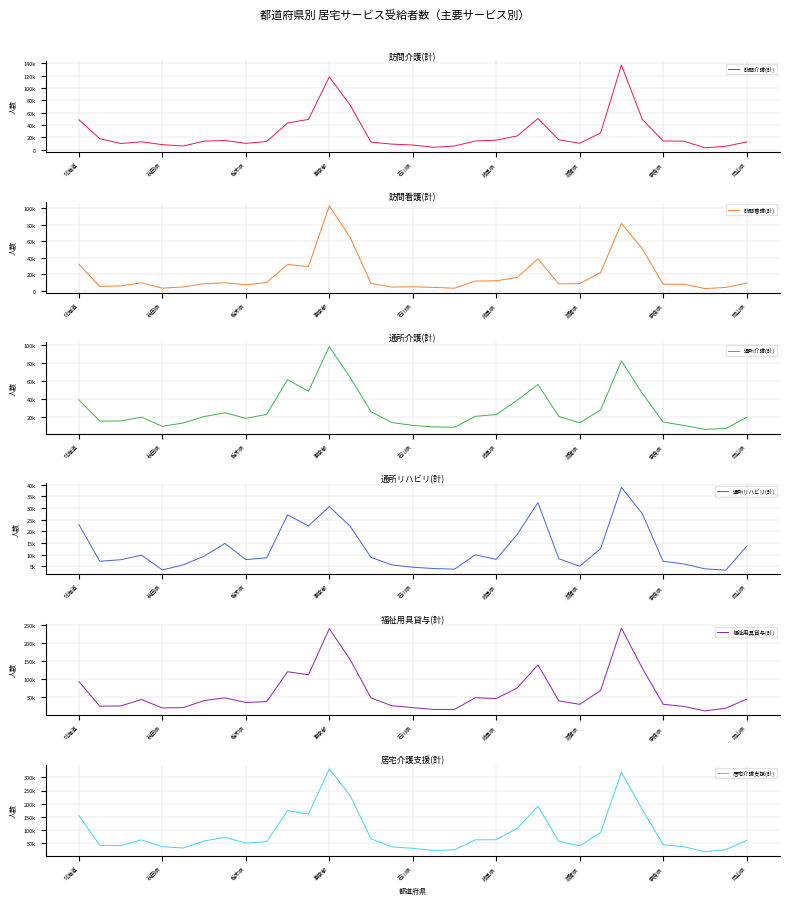

What is the difference between the highest and lowest values at 17?

17961